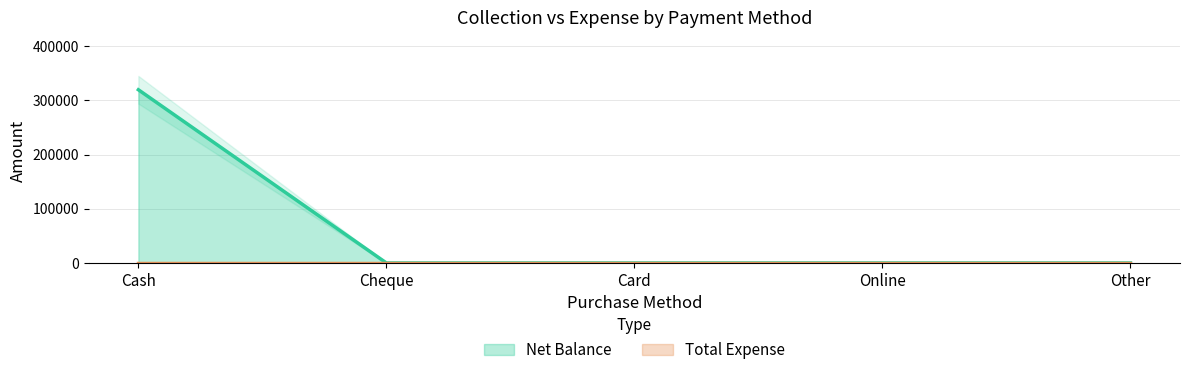

True or false: the data shows 160728 at Online.

False